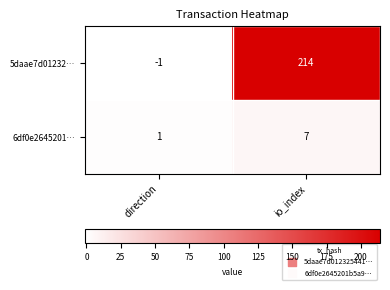

Which category has the lowest value across all series?

direction